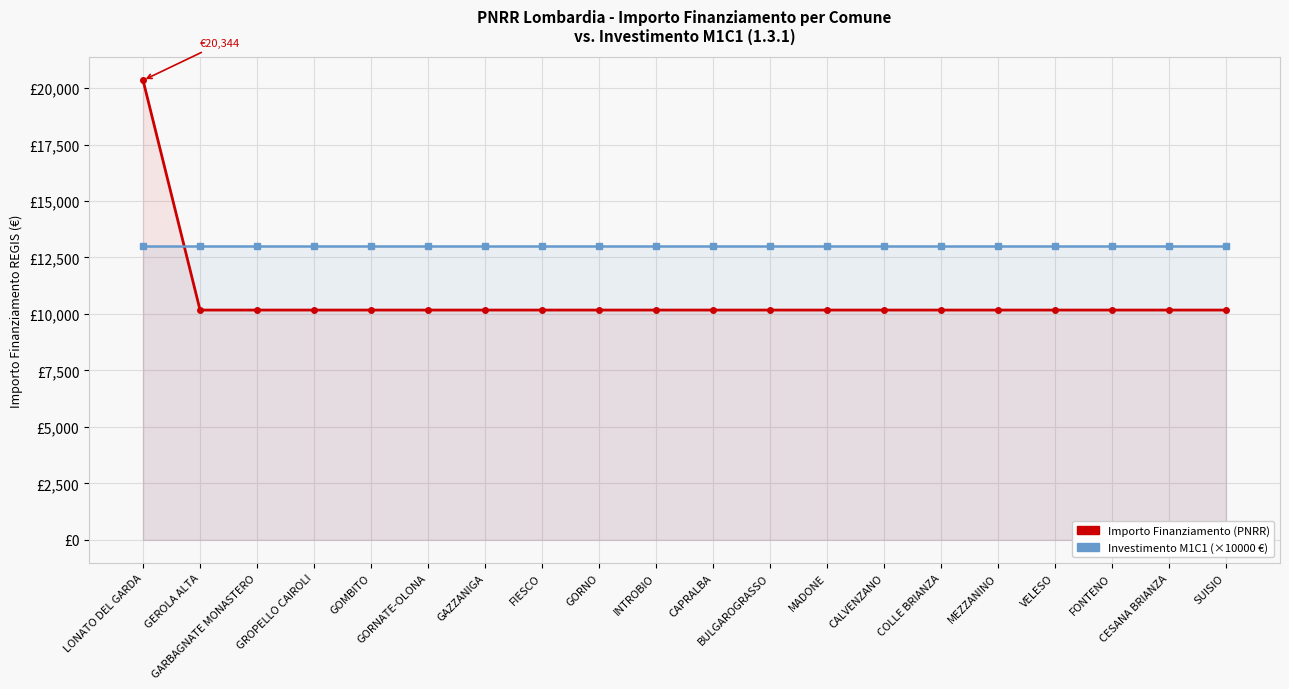

True or false: Importo Finanziamento (PNRR) has more than 0 interior local peaks.

False